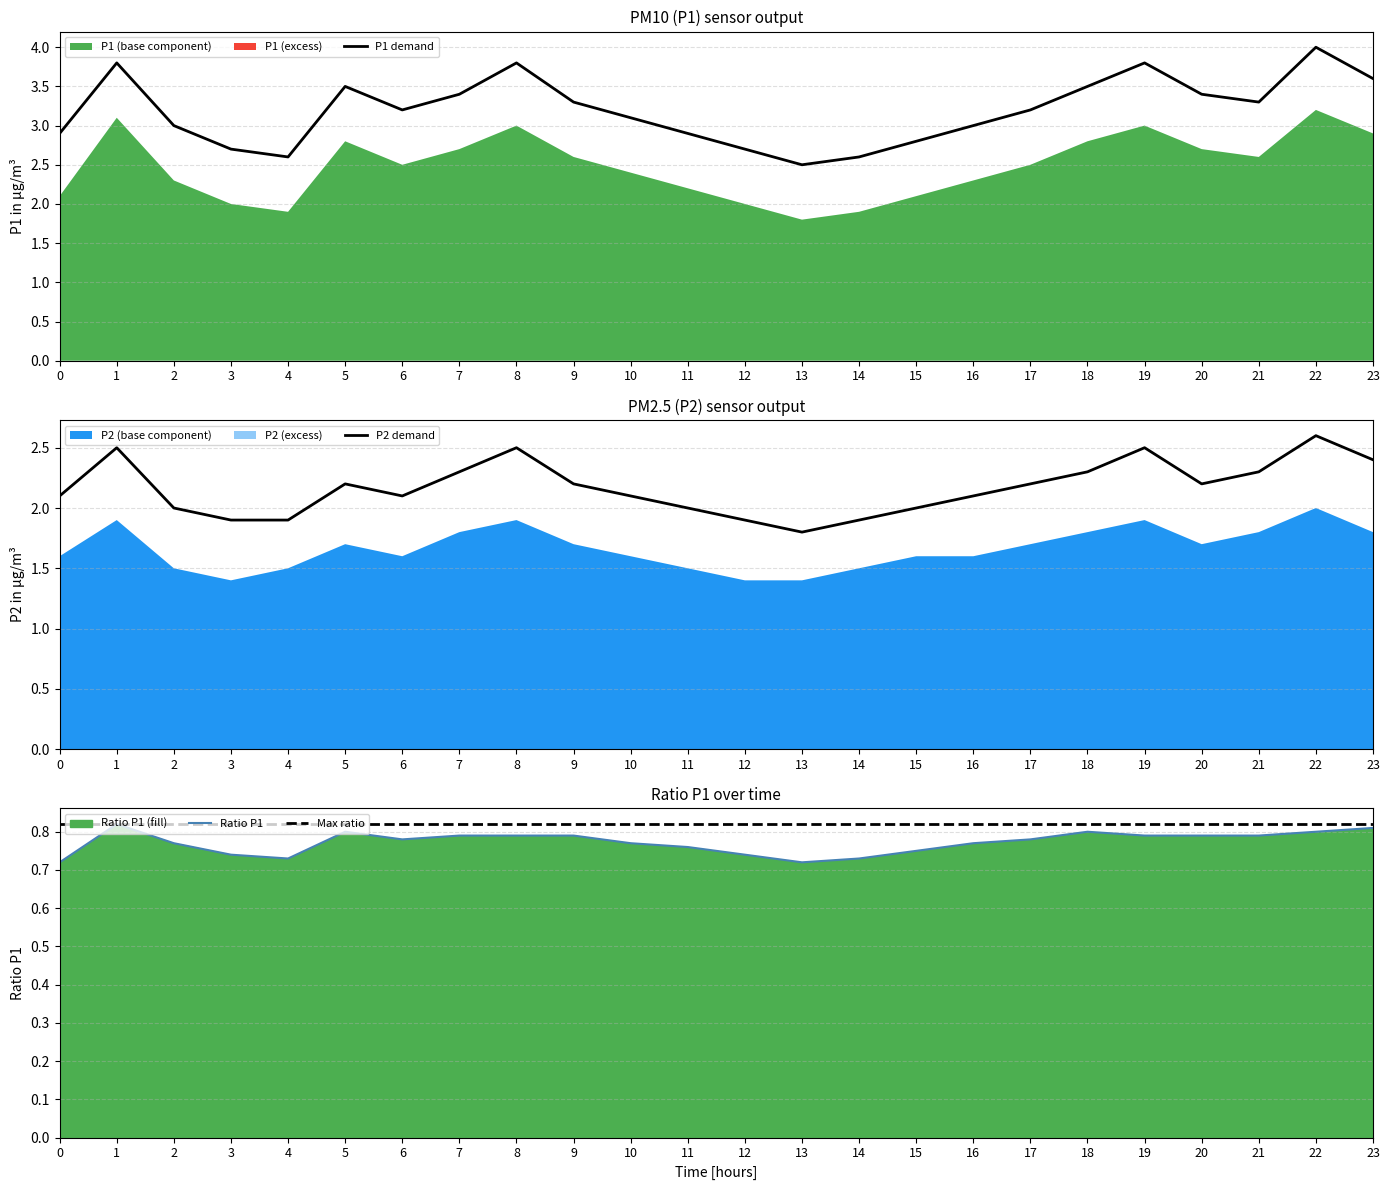

True or false: P1 demand has a value of 2.2 at 9.

False